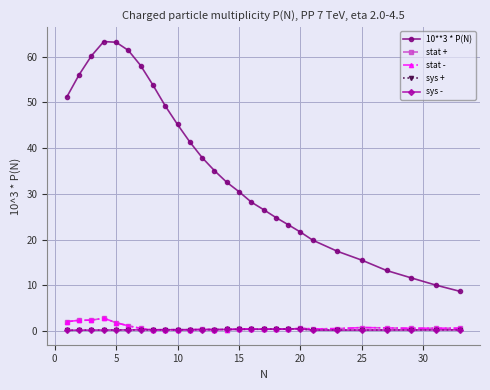

Does the chart have visible grid lines?

Yes